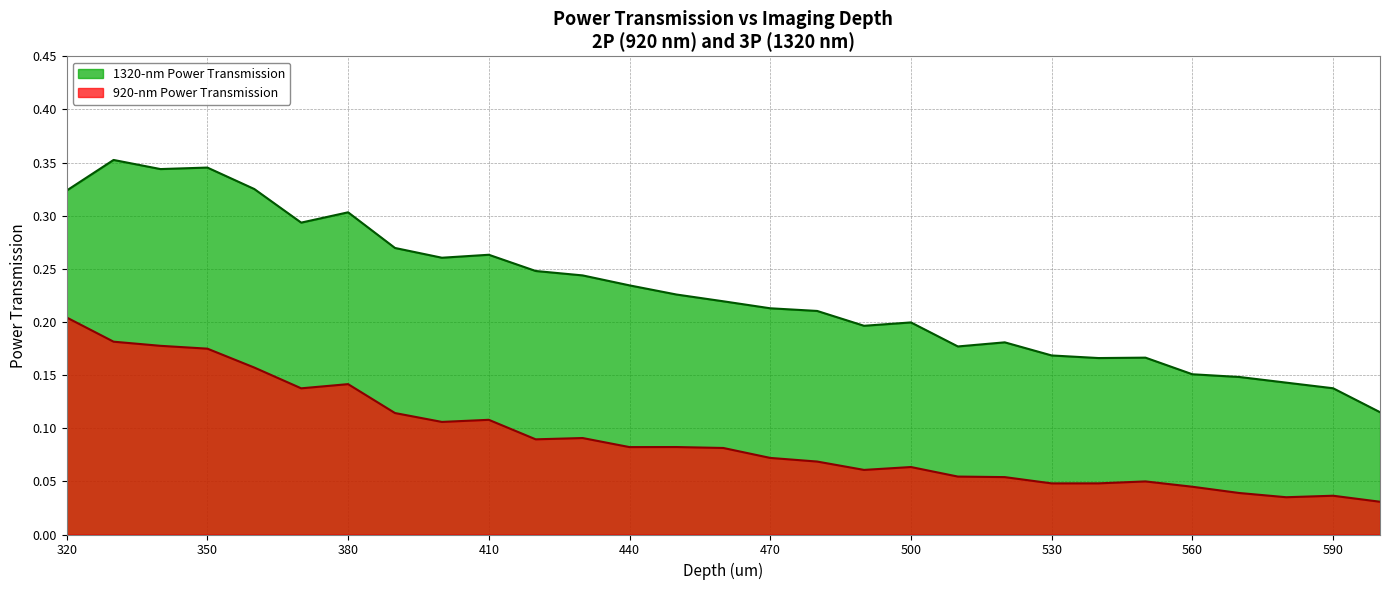

Count the 1320-nm Power Transmission values in the range 0 to 1.

29